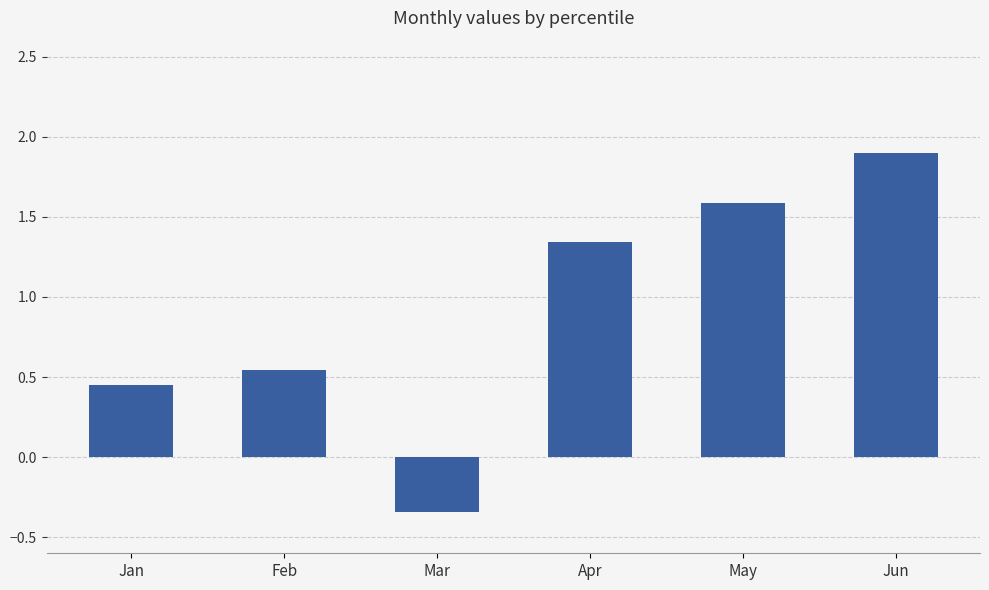

List the labels in order of value, largest first.

Jun, May, Apr, Feb, Jan, Mar